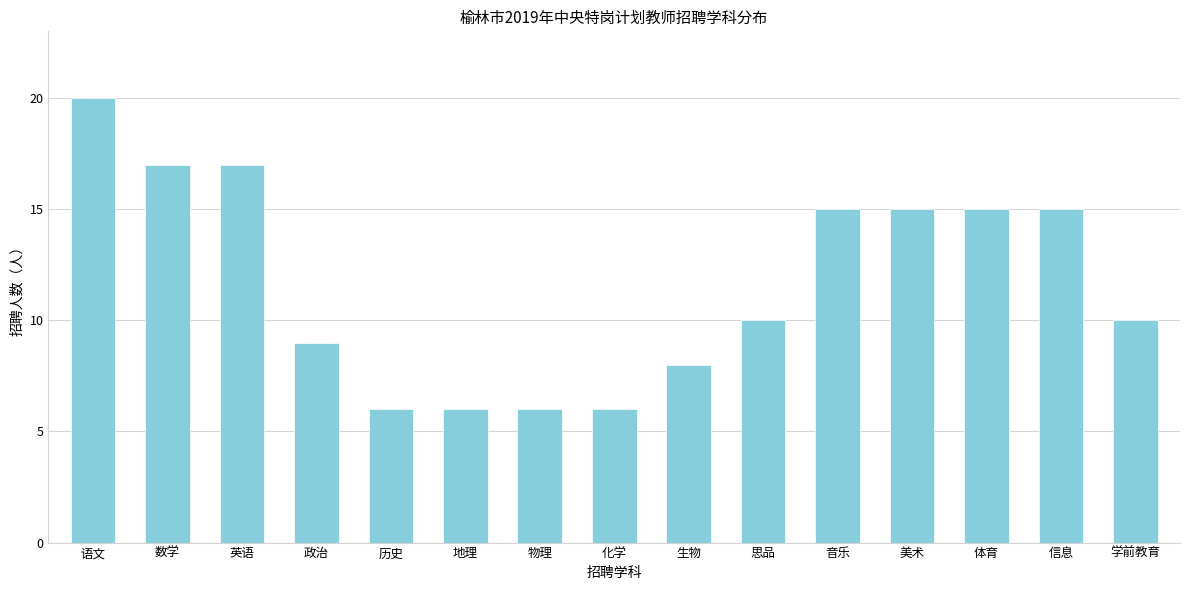

Reading left to right, what are all the values shown in this chart?

语文=20	数学=17	英语=17	政治=9	历史=6	地理=6	物理=6	化学=6	生物=8	思品=10	音乐=15	美术=15	体育=15	信息=15	学前教育=10